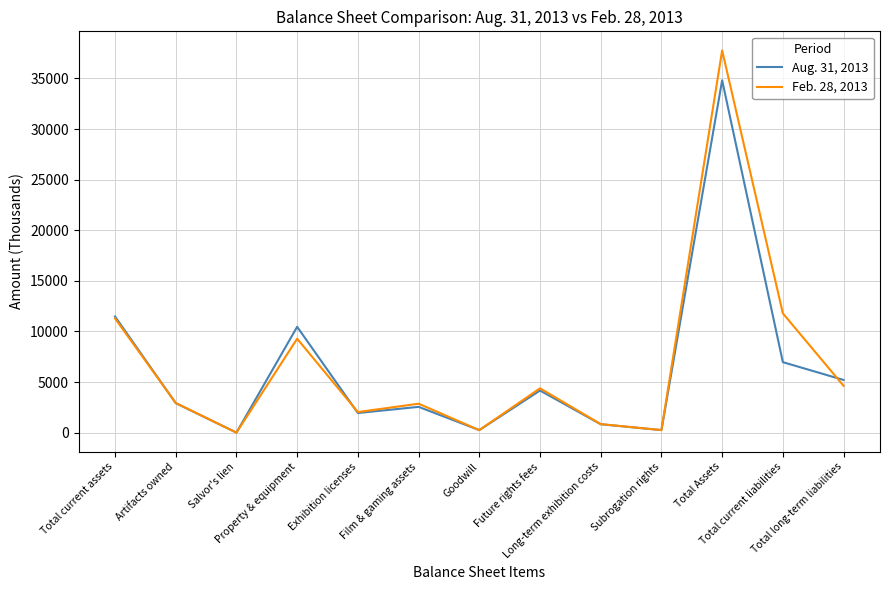

What is the maximum value shown in the chart?

37770